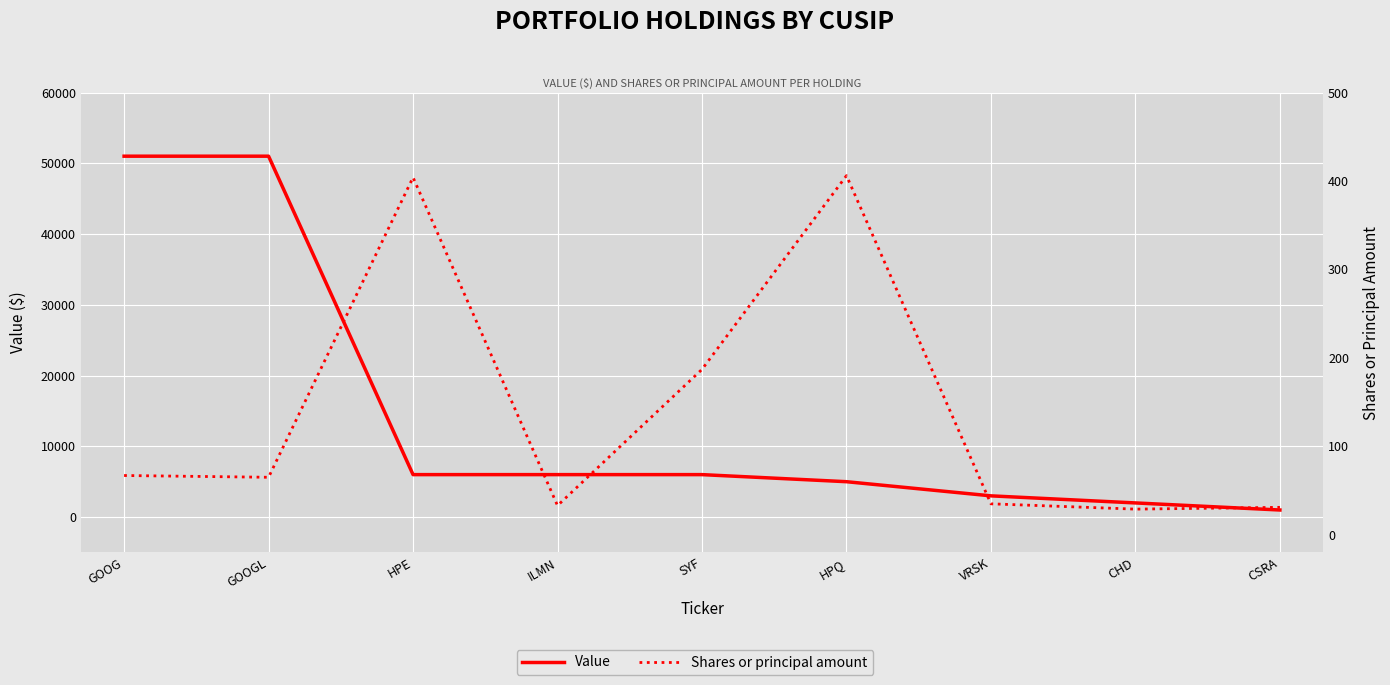

How many data points in Value are less than 6000?

4